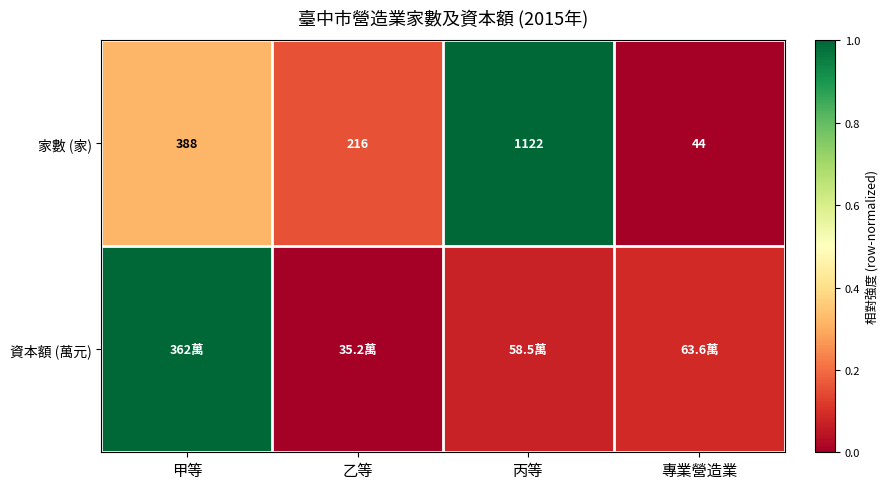

Where is 家數 (家) nearest to the value 583?

甲等